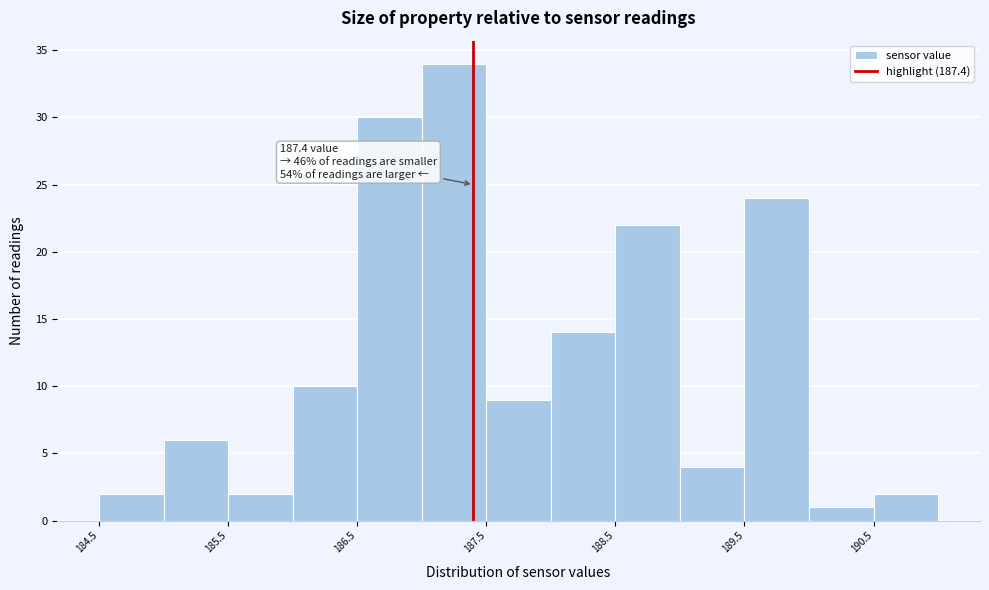

Which range on the x-axis has the tallest bar?

187.0 to 187.5